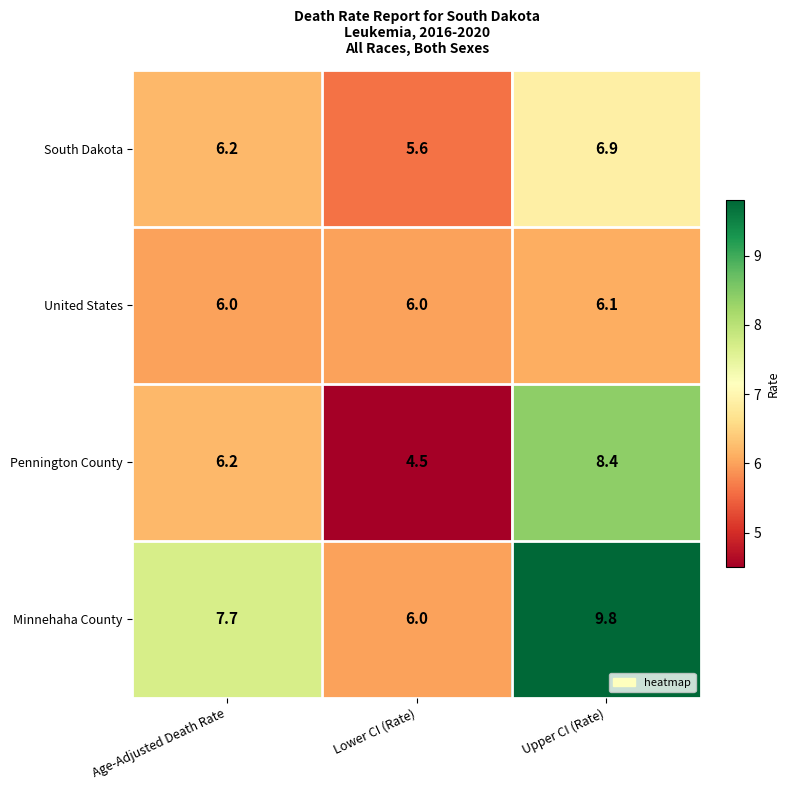

What is the difference between the second highest and minimum values in the Minnehaha County series?

1.7